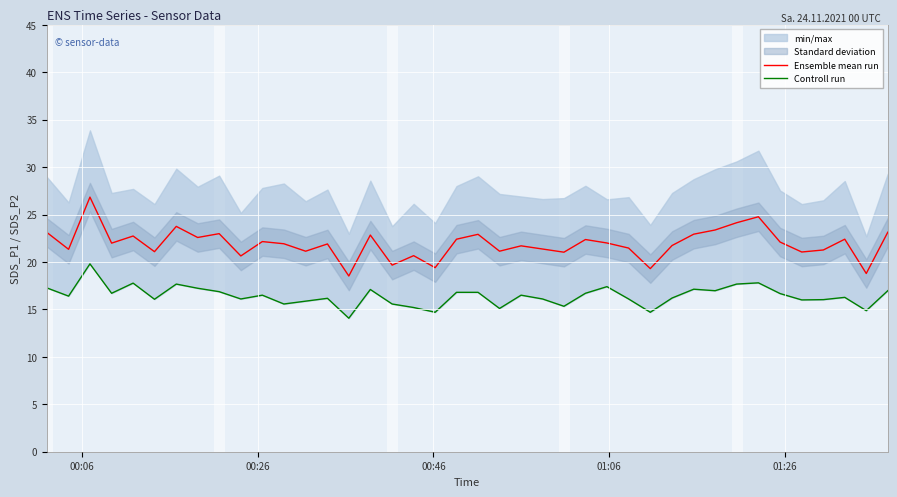

True or false: Ensemble mean run and Controll run cross at least once.

False